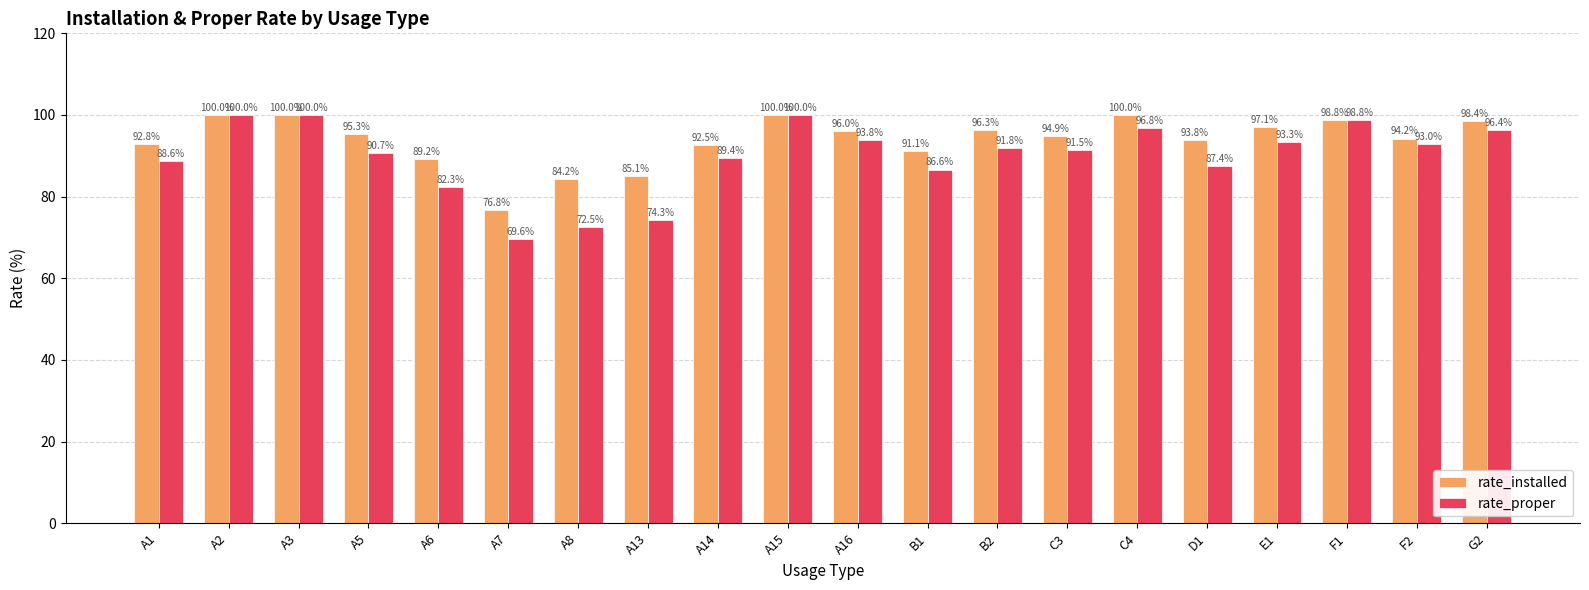

What is the minimum value for rate_installed?

76.8